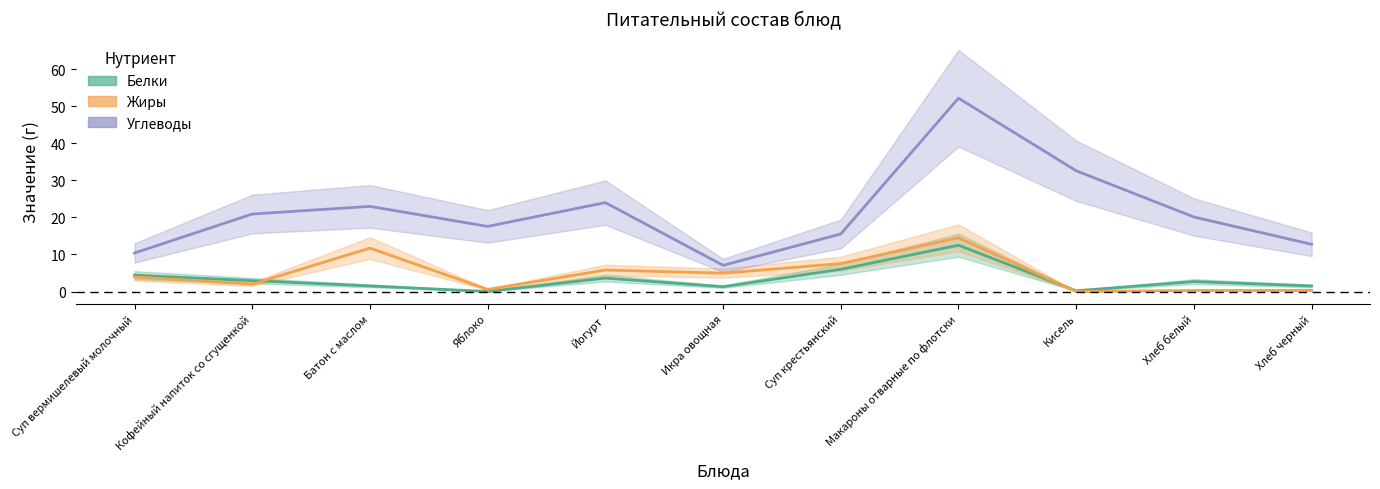

Which series changed the most between Йогурт and Хлеб черный?

Углеводы